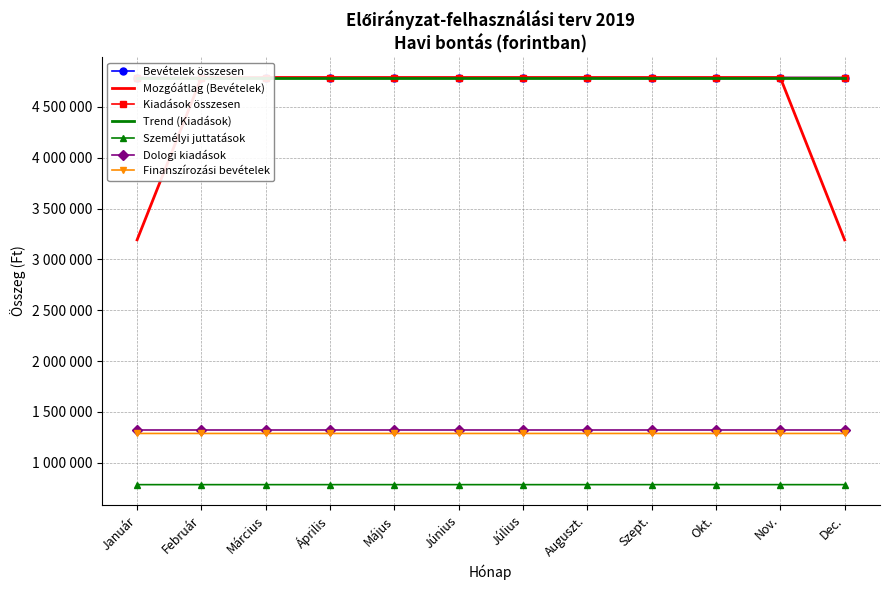

List the labels in order of Dologi kiadások value, largest first.

Szept., Okt., Nov., Dec., Január, Február, Március, Április, Május, Június, Július, Auguszt.